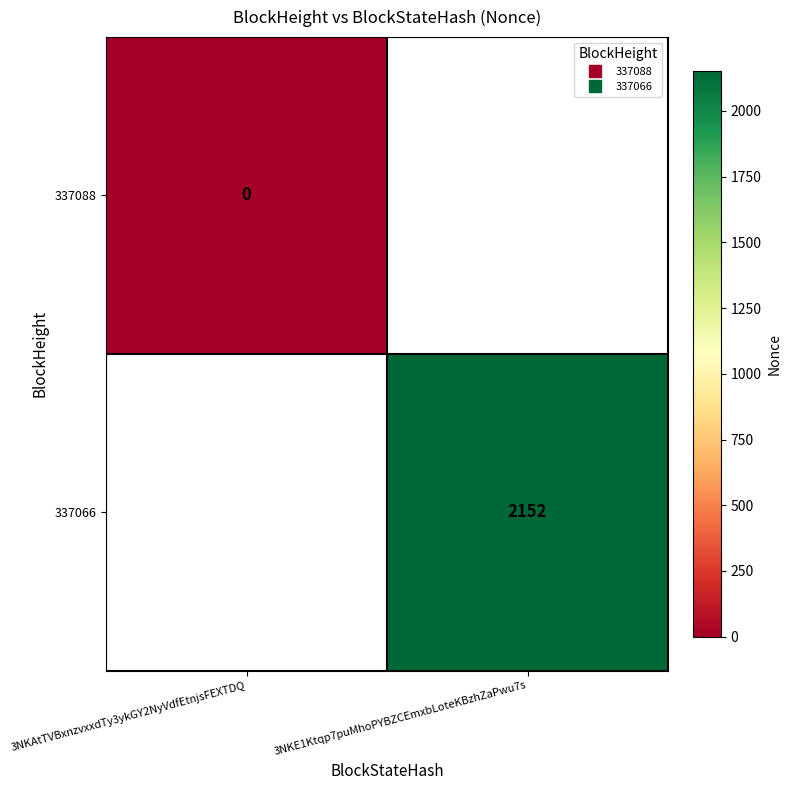

At how many categories does at least one series exceed 291?

1